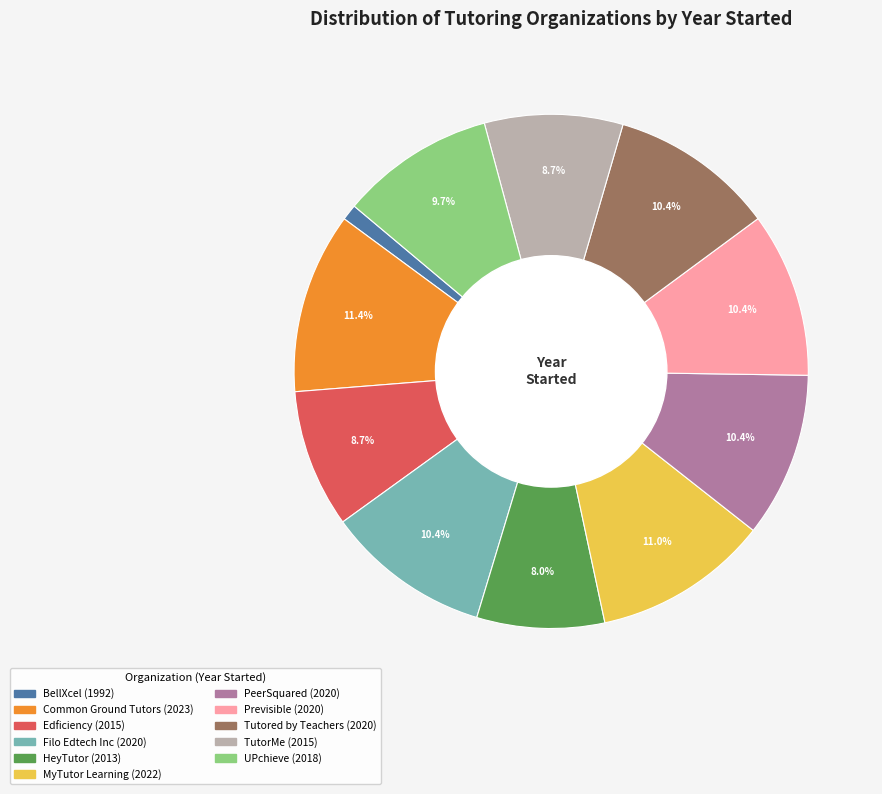

Is the sum of BellXcel and Filo Edtech Inc greater than half?

No